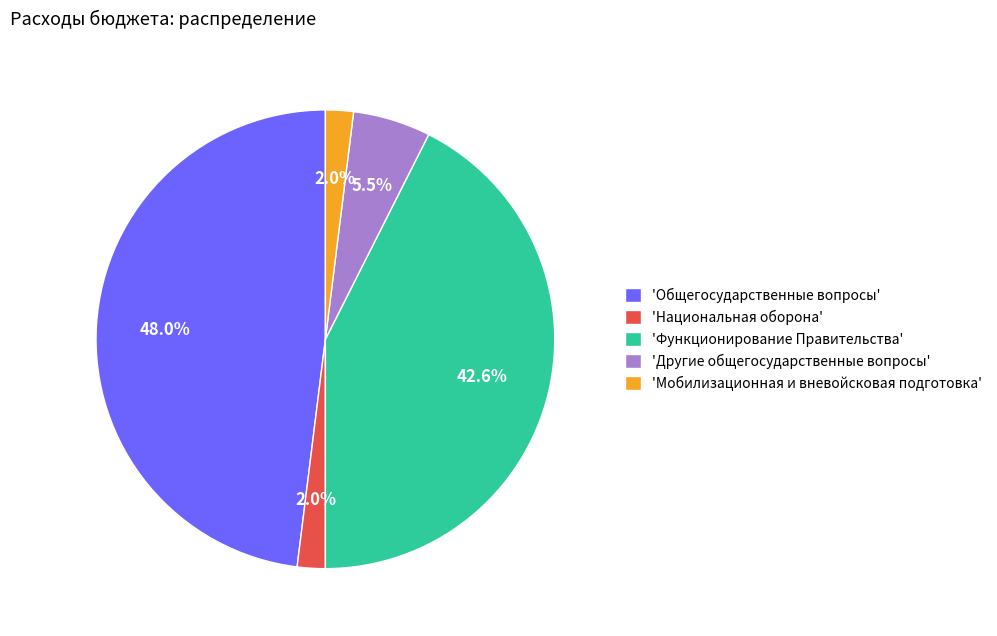

Does 'Национальная оборона' represent more than half of the total?

No